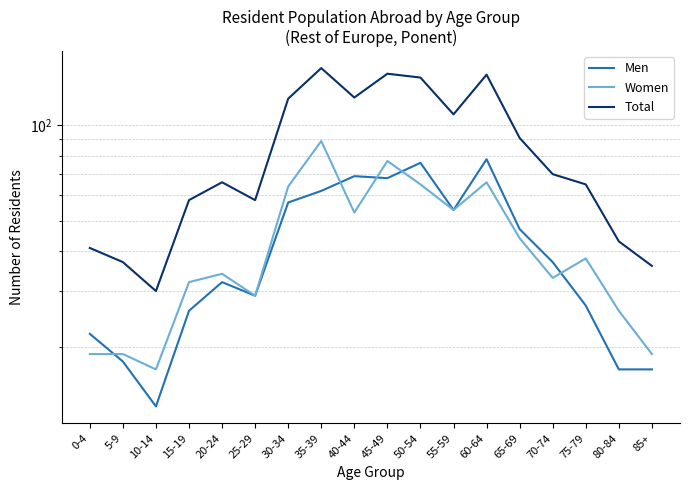

At which category does Total reach its first local peak?

20-24